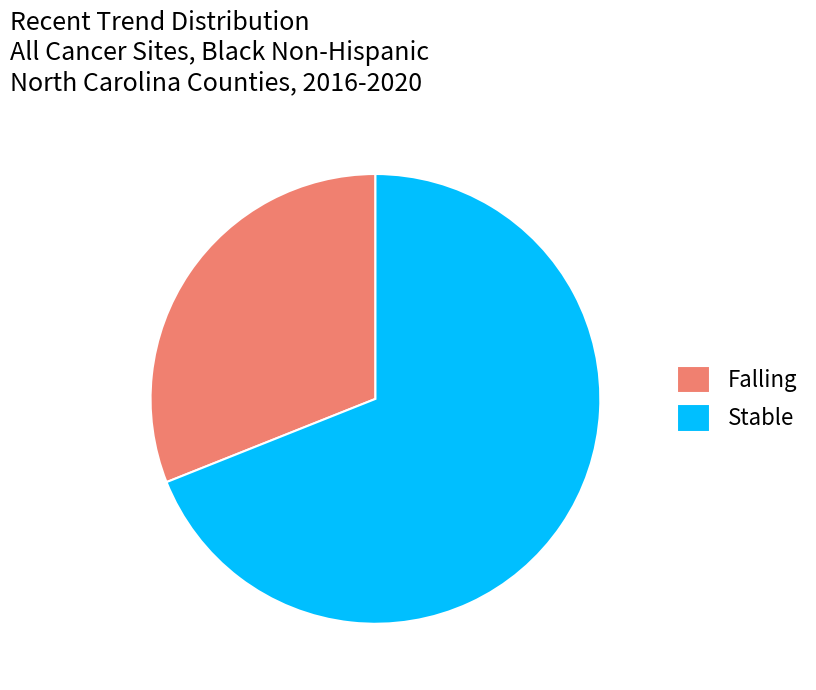

Which category has the smallest portion of the pie?

Falling